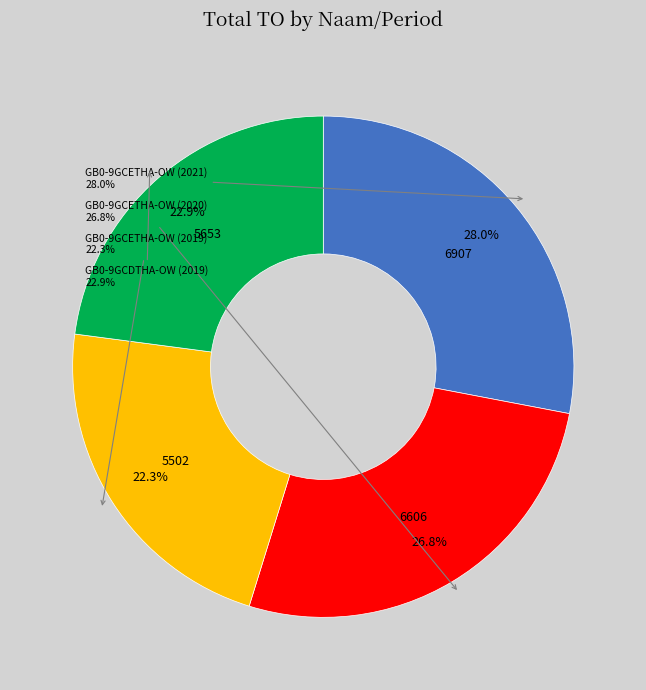

What percentage is the GB0-9GCETHA-OW (2021) slice, to the nearest percent?

28%